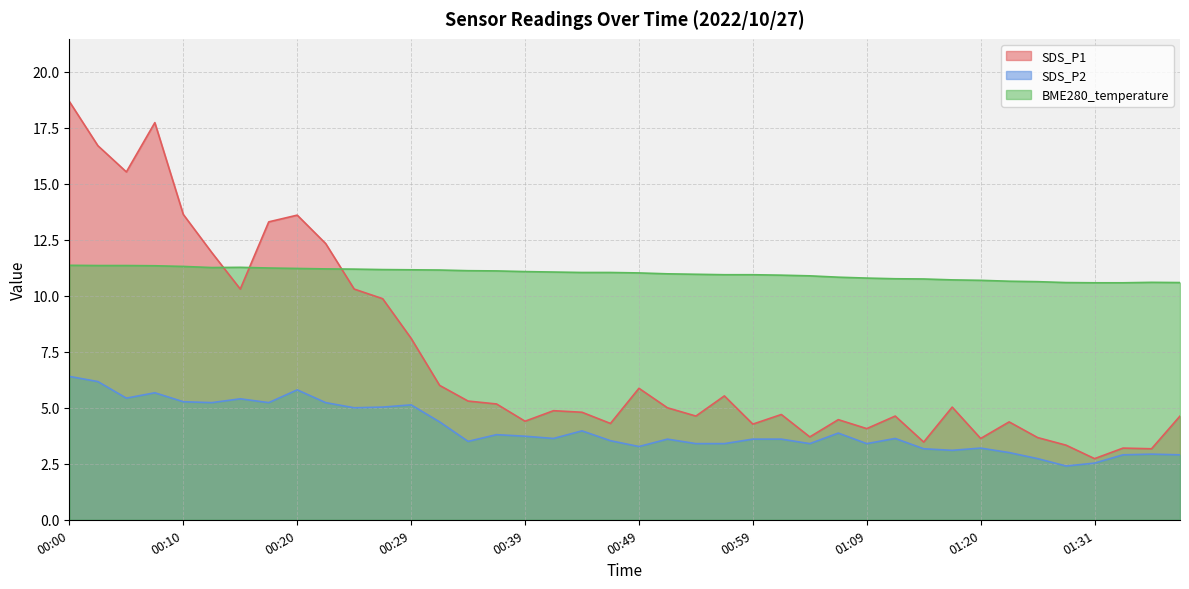

What is the difference between the SDS_P1 values at 01:09 and 00:27?

5.8